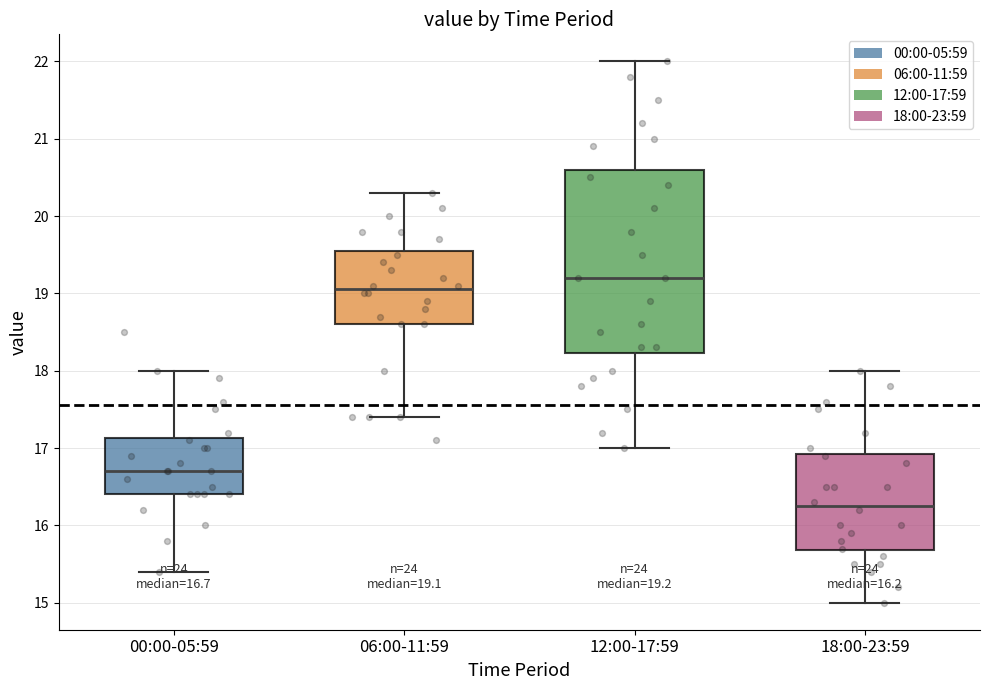

Which box has the lowest median line?

18:00-23:59